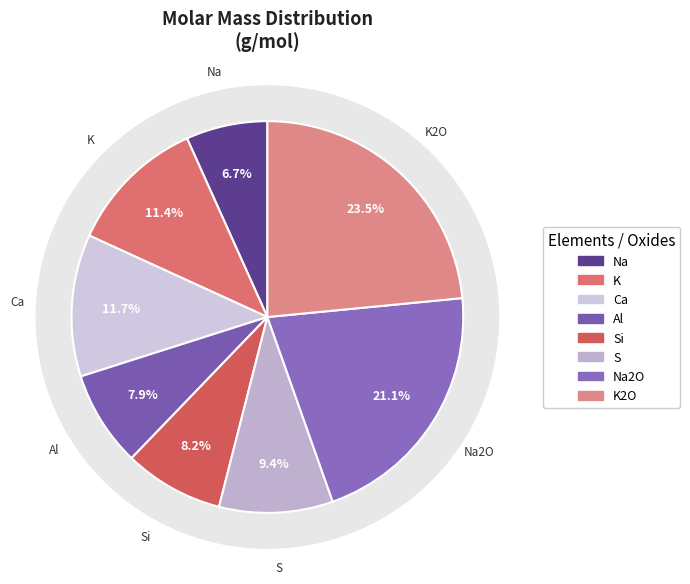

How many slices are in this pie chart?

8